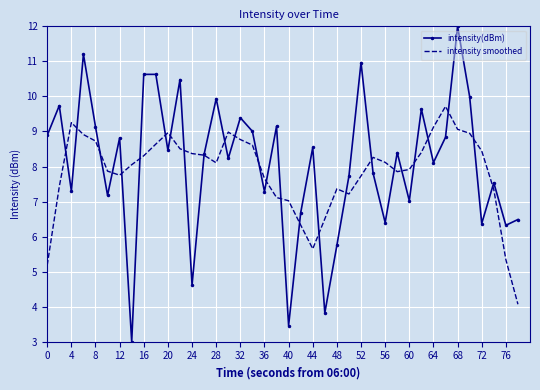

Rank the series by their maximum value, from lowest to highest.

intensity smoothed, intensity(dBm)